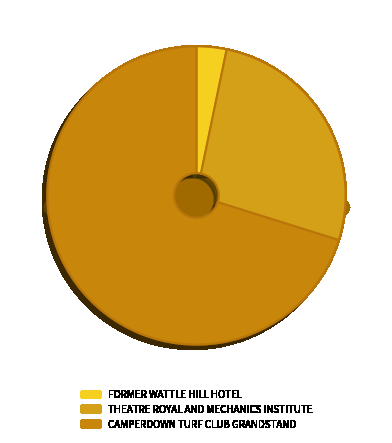

To the nearest percent, what percentage of the pie is FORMER WATTLE HILL HOTEL?

3%